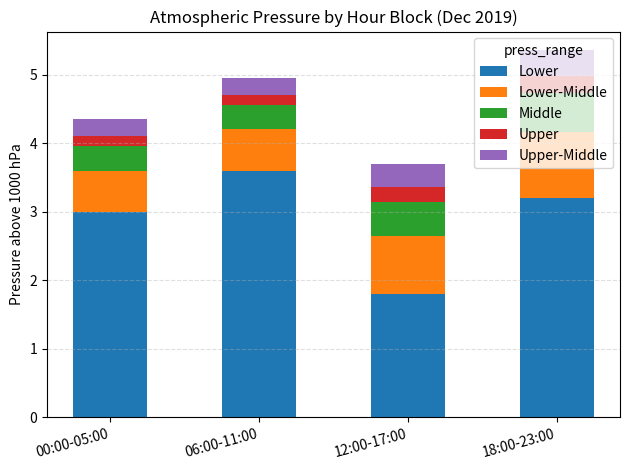

What is the total value across all series at 00:00-05:00?

4.4